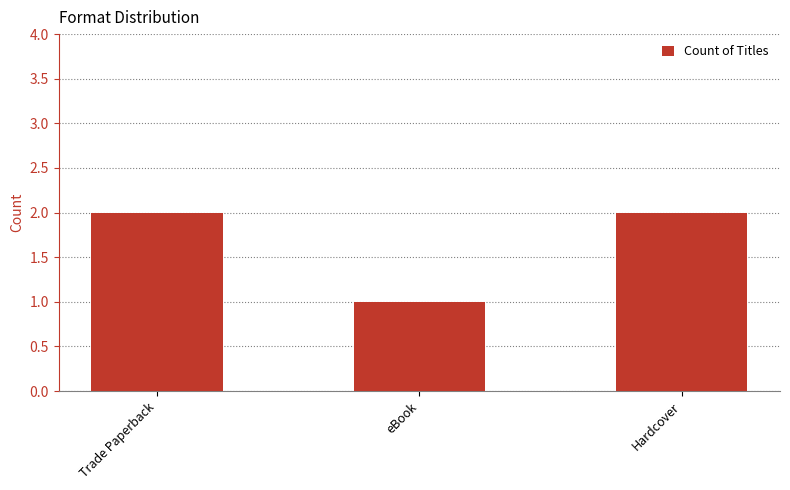

How many bars are there in total?

3